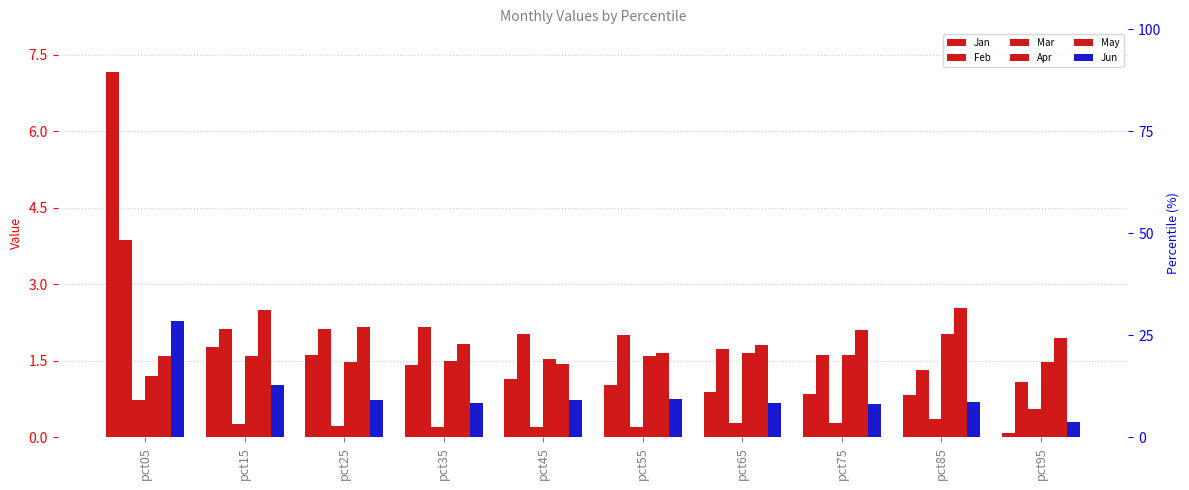

Count the number of categories in the chart.

10